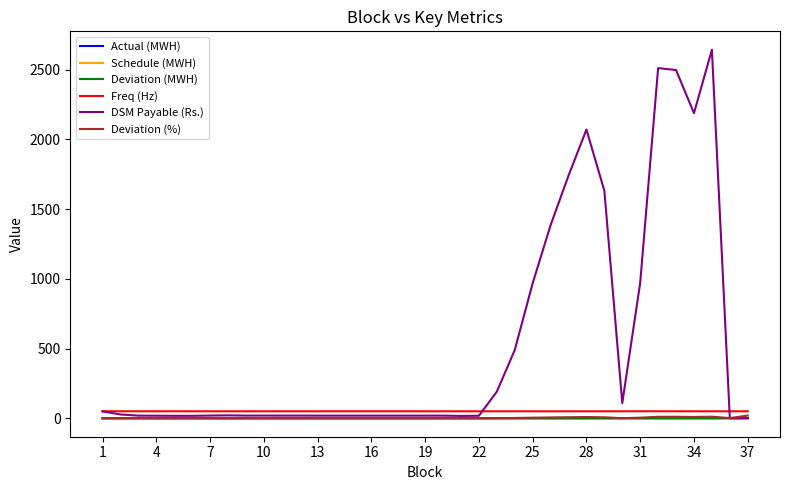

True or false: Actual (MWH) and Freq (Hz) intersect in this chart.

False